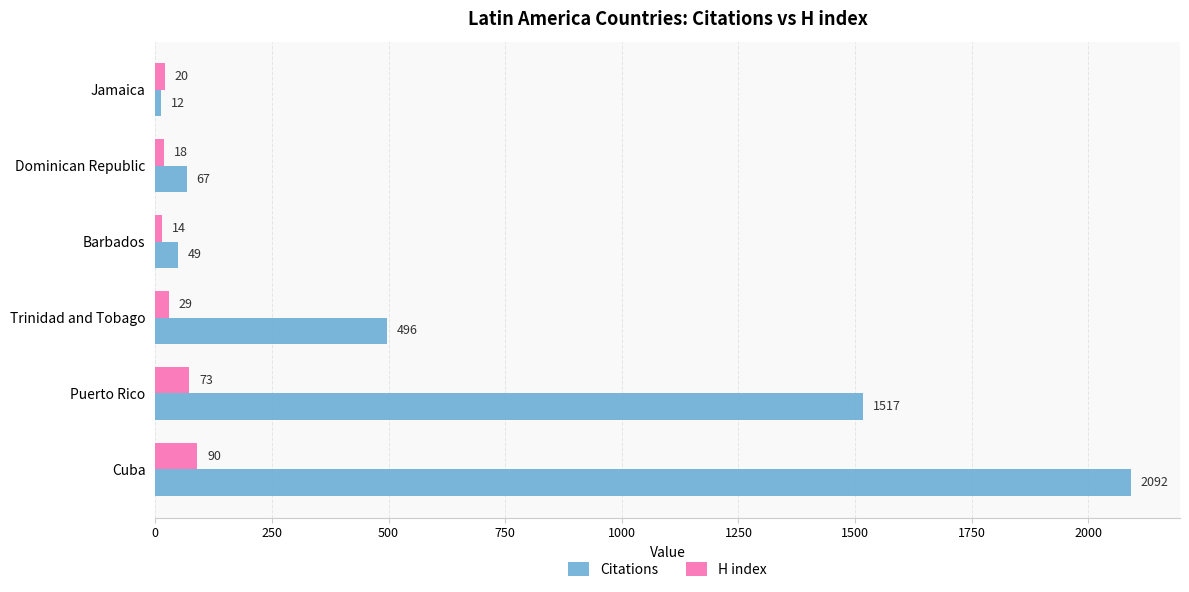

What is the average value of the Citations series?

706